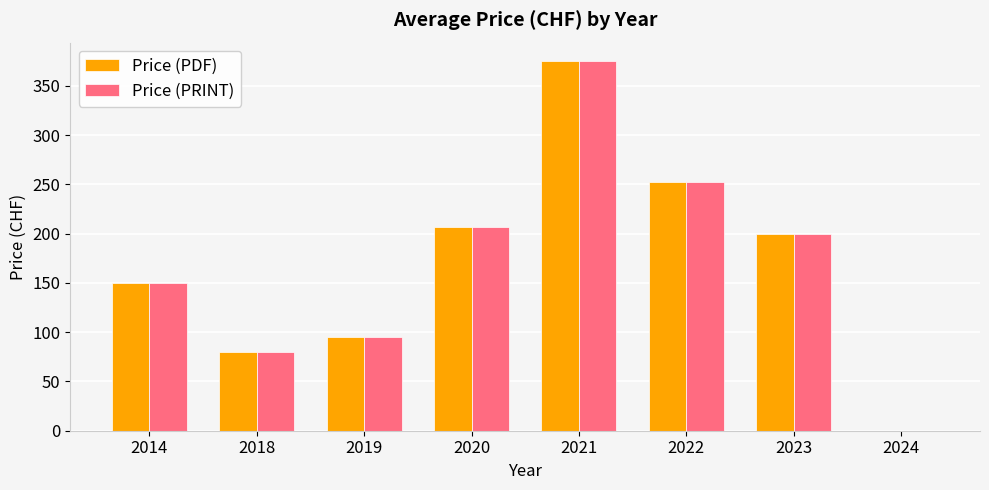

Reading left to right, list all the values displayed in this chart.

Price (PDF): 150.0	80.0	95.0	207.1	375.0	252.5	200.0	0.0
Price (PRINT): 150.0	80.0	95.0	207.1	375.0	252.5	200.0	0.0